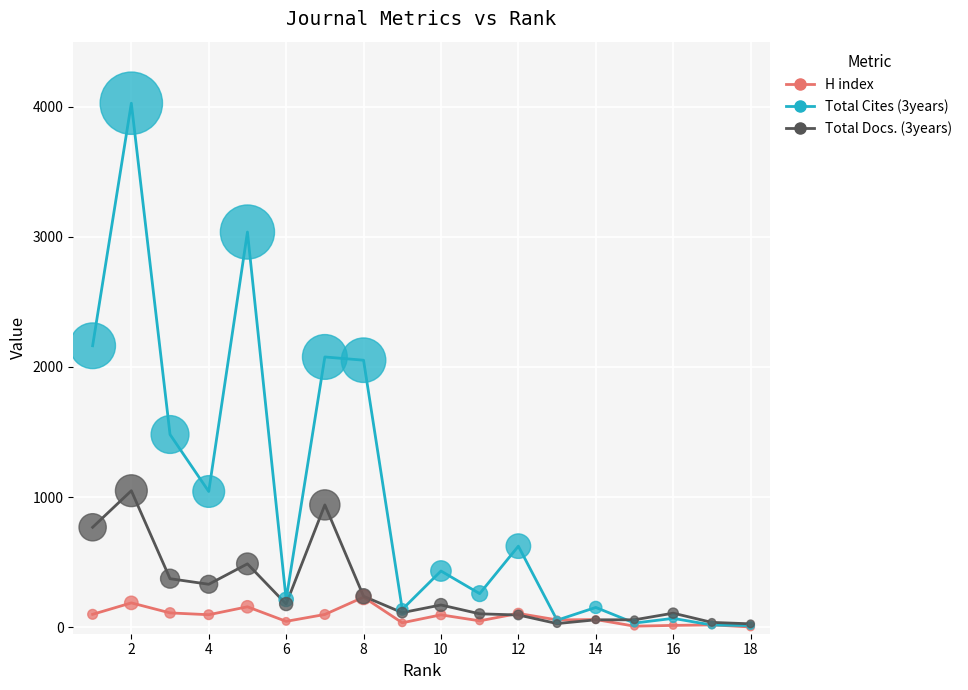

What are all the series names shown in the legend?

H index, Total Cites (3years), Total Docs. (3years)